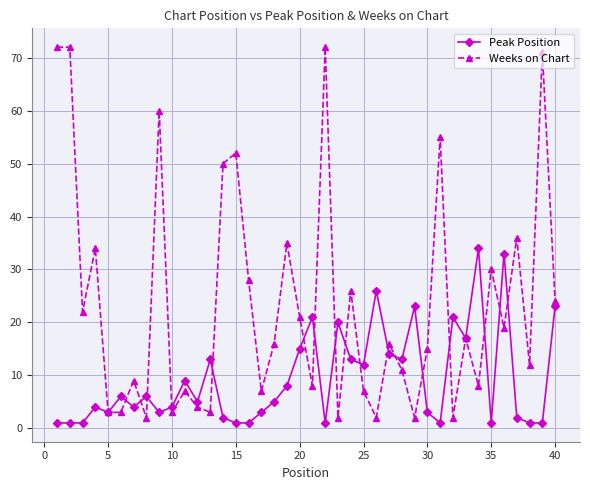

Reading left to right, extract all data points from this chart.

Peak Position: 1	1	1	4	3	6	4	6	3	4	9	5	13	2	1	1	3	5	8	15	21	1	20	13	12	26	14	13	23	3	1	21	17	34	1	33	2	1	1	23
Weeks on Chart: 72	72	22	34	3	3	9	2	60	3	7	4	3	50	52	28	7	16	35	21	8	72	2	26	7	2	16	11	2	15	55	2	17	8	30	19	36	12	71	24